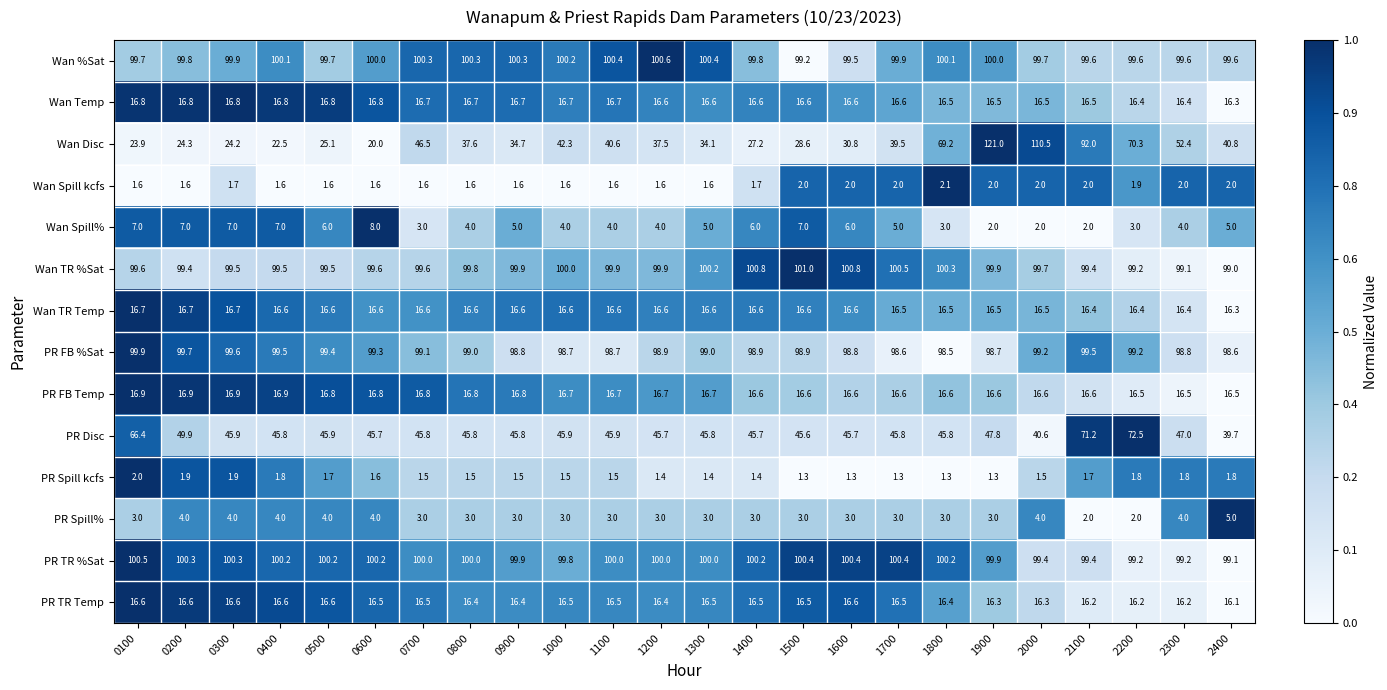

How many distinct data groups are displayed?

14